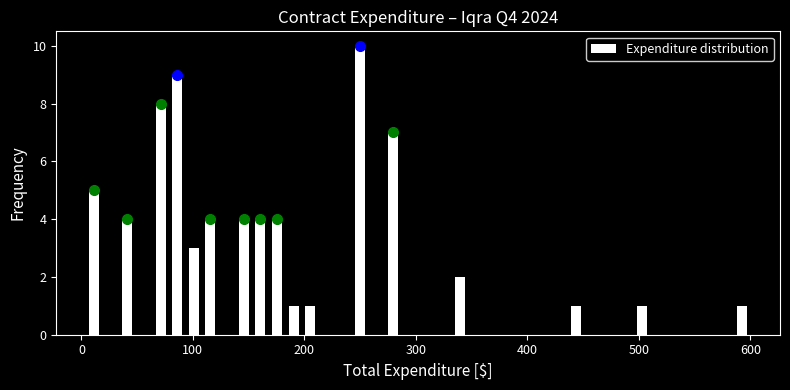

Around what value on the x-axis is the tallest bar? Give the approximate position of its centre, as read against the axis.

250